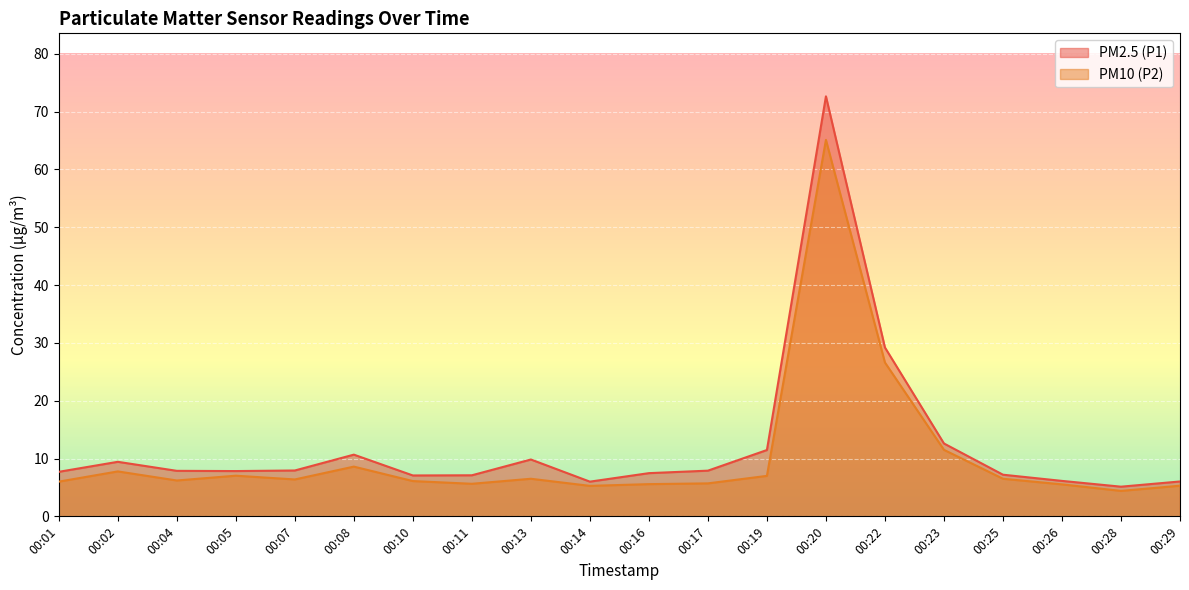

The PM10 (P2) series shows 7.0 at 00:19. True or false?

True